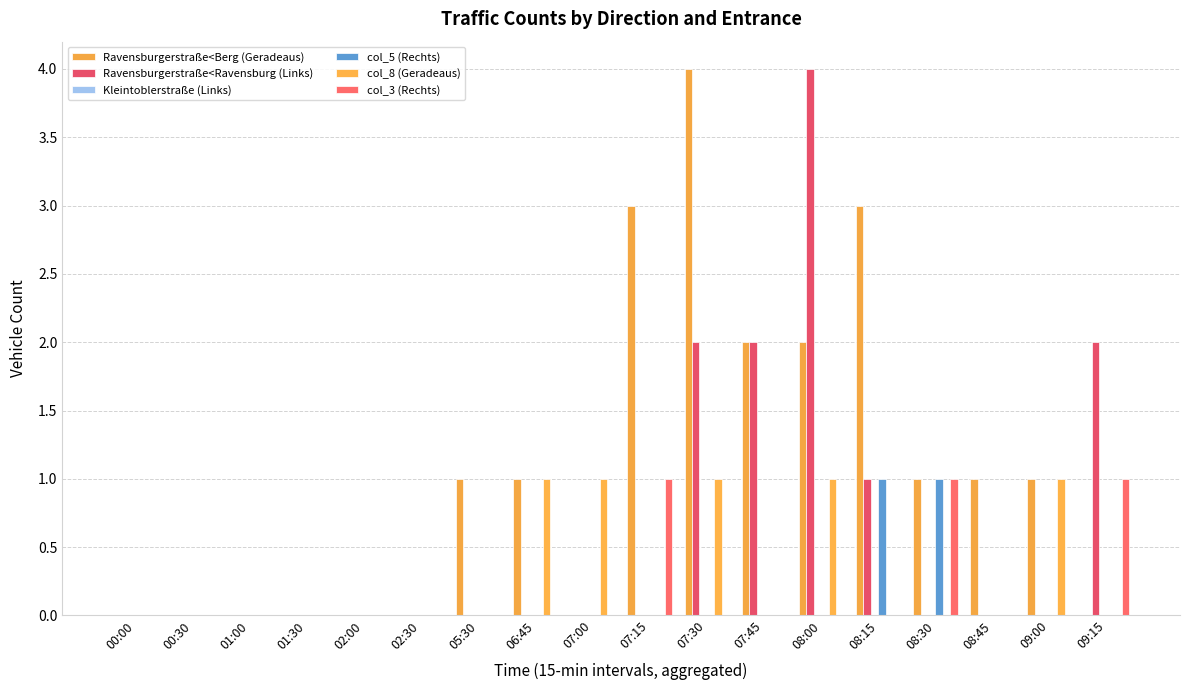

Does the chart contain stacked bars?

No